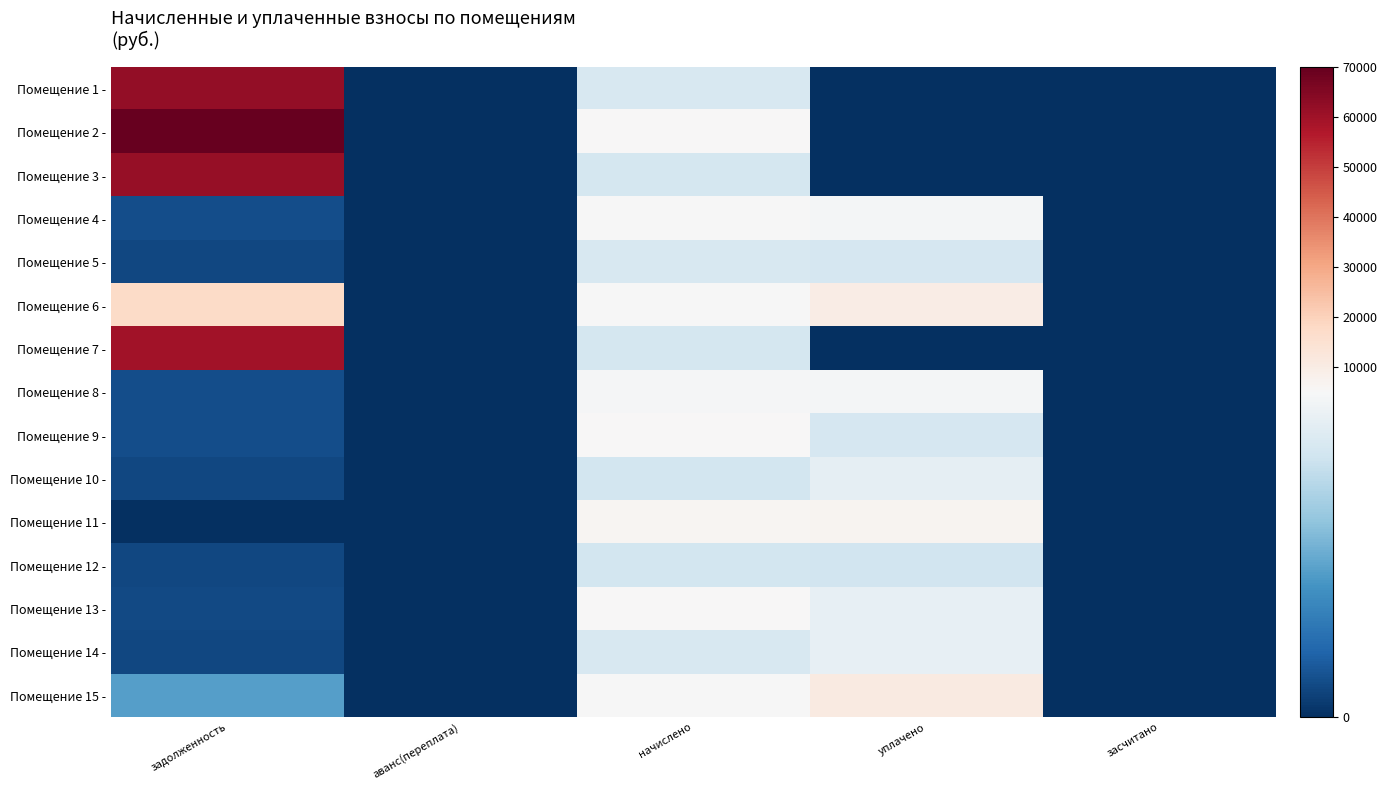

Reading left to right, extract all data points from this chart.

Помещение 1 -: задолженность=62352.4	аванс(переплата)=0.0	начислено=4183.2	уплачено=0.0	засчитано=0.0
Помещение 2 -: задолженность=74844.6	аванс(переплата)=0.0	начислено=5023.0	уплачено=0.0	засчитано=0.0
Помещение 3 -: задолженность=61583.8	аванс(переплата)=0.0	начислено=4131.6	уплачено=0.0	засчитано=0.0
Помещение 4 -: задолженность=552.9	аванс(переплата)=0.0	начислено=4976.2	уплачено=4919.7	засчитано=0.0
Помещение 5 -: задолженность=466.9	аванс(переплата)=0.0	начислено=4201.8	уплачено=4154.2	засчитано=0.0
Помещение 6 -: задолженность=17605.7	аванс(переплата)=0.0	начислено=4981.1	уплачено=10027.8	засчитано=0.0
Помещение 7 -: задолженность=59808.5	аванс(переплата)=0.0	начислено=4138.8	уплачено=0.0	засчитано=0.0
Помещение 8 -: задолженность=549.2	аванс(переплата)=0.0	начислено=4942.6	уплачено=4886.6	засчитано=0.0
Помещение 9 -: задолженность=575.0	аванс(переплата)=0.0	начислено=5175.2	уплачено=4142.6	засчитано=0.0
Помещение 10 -: задолженность=458.6	аванс(переплата)=0.0	начислено=4081.9	уплачено=4545.0	засчитано=0.0
Помещение 11 -: задолженность=0.0	аванс(переплата)=0.0	начислено=6232.6	уплачено=6854.4	засчитано=0.0
Помещение 12 -: задолженность=455.1	аванс(переплата)=0.0	начислено=4096.3	уплачено=4049.8	засчитано=0.0
Помещение 13 -: задолженность=499.7	аванс(переплата)=0.0	начислено=5013.4	уплачено=4600.0	засчитано=0.0
Помещение 14 -: задолженность=466.4	аванс(переплата)=0.0	начислено=4180.9	уплачено=4598.0	засчитано=0.0
Помещение 15 -: задолженность=2237.8	аванс(переплата)=0.0	начислено=4981.1	уплачено=10831.3	засчитано=0.0